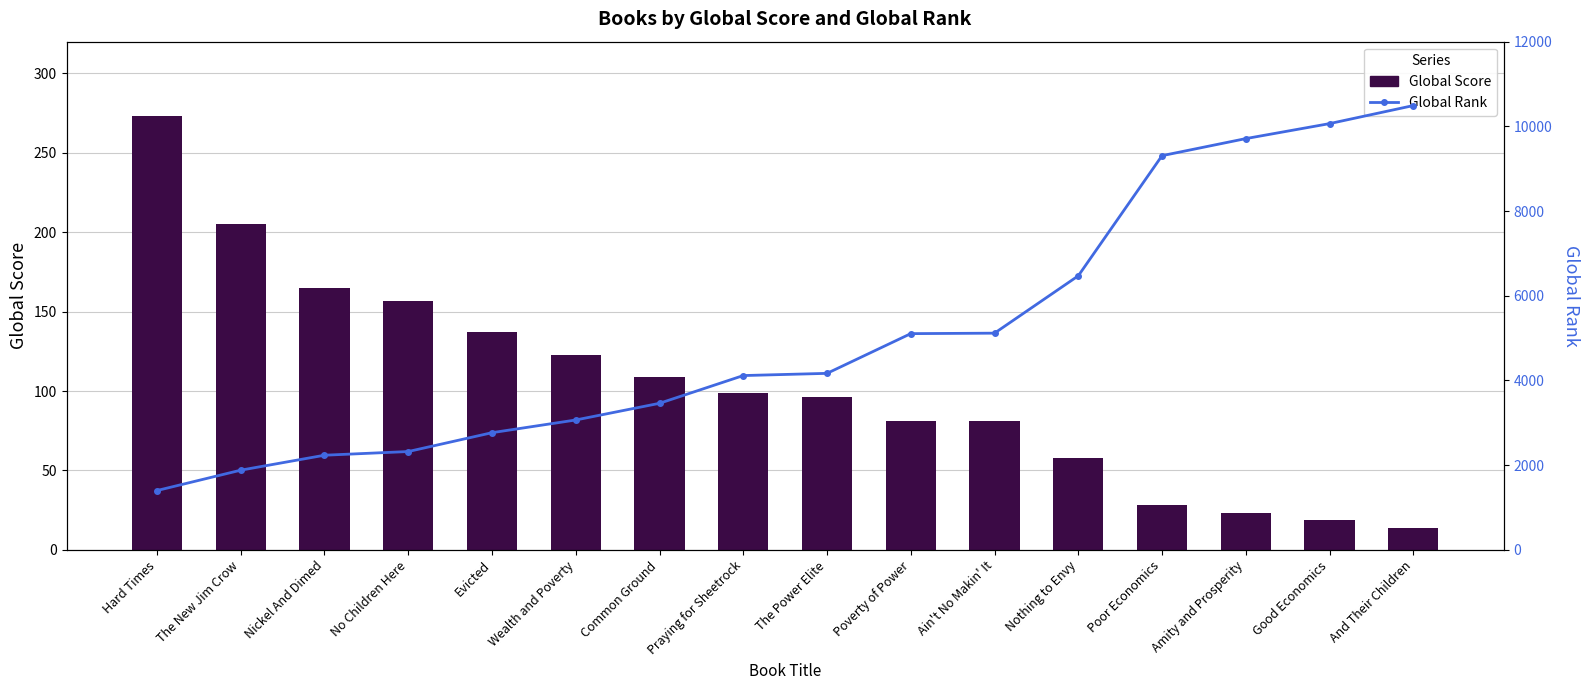

Reading right to left, list all the values displayed in this chart.

Global Score: 14	19	23	28	58	81	81	96	99	109	123	137	157	165	205	273
Global Rank: 10491	10065	9711	9308	6471	5117	5106	4168	4116	3461	3067	2767	2322	2235	1882	1401